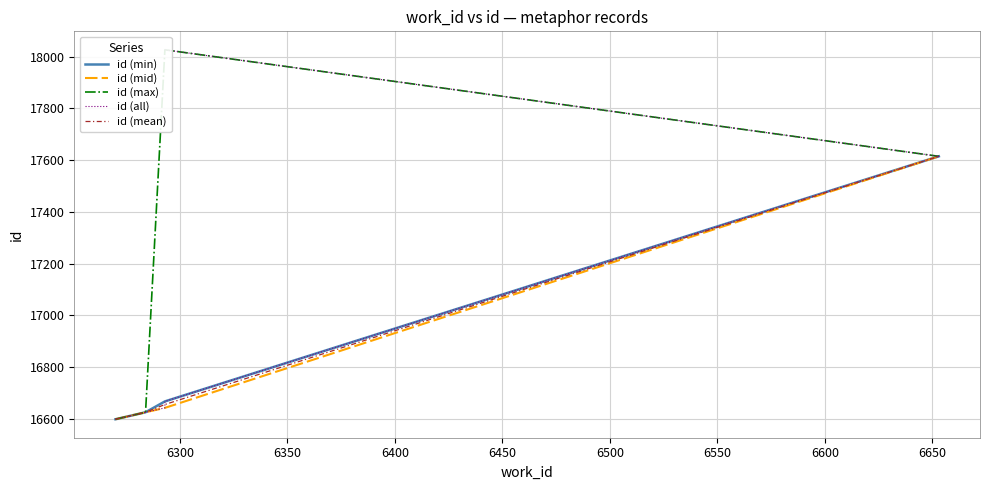

Reading left to right, transcribe all the data shown in this chart.

16598	16625	16642	16667	17615	18027